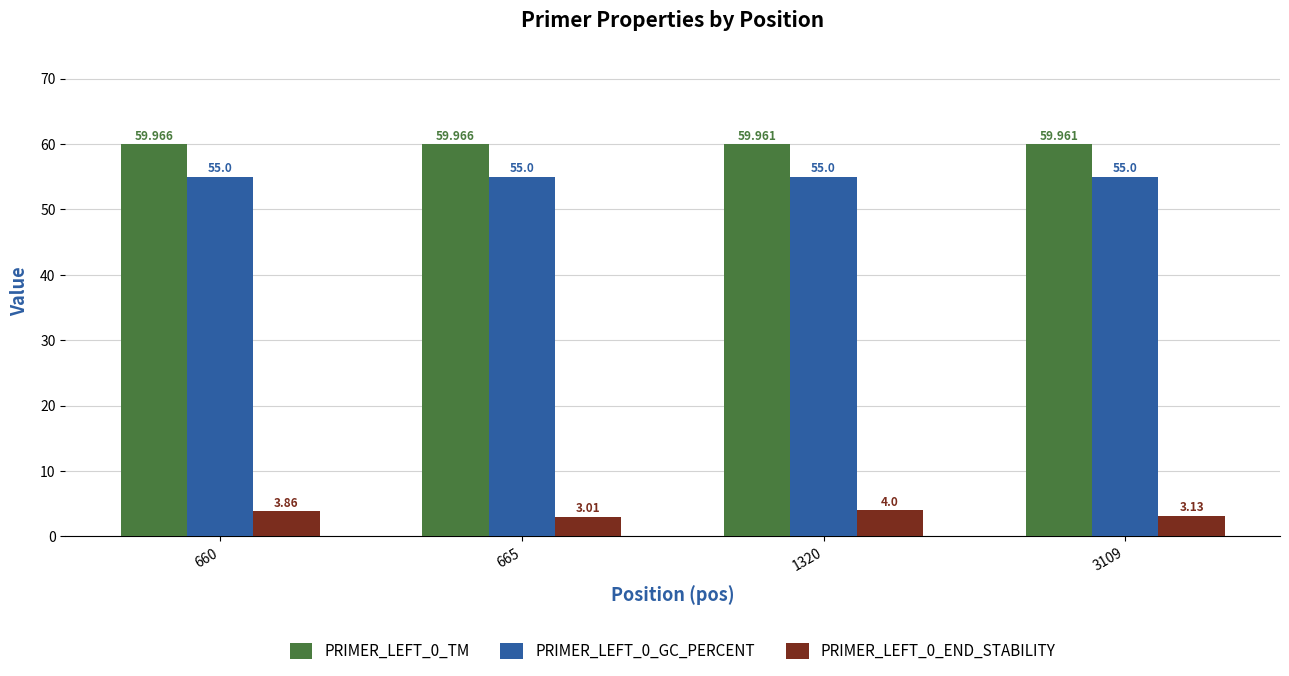

What is the value of the PRIMER_LEFT_0_END_STABILITY bar at the 2nd from the left?

3.0